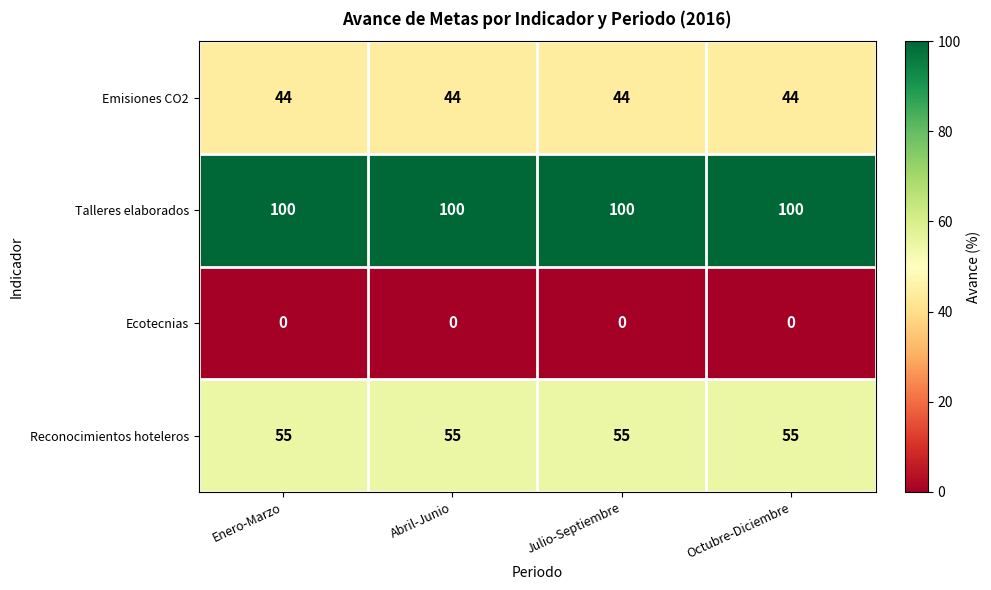

True or false: Emisiones CO2 has a value of 44 at Julio-Septiembre.

True